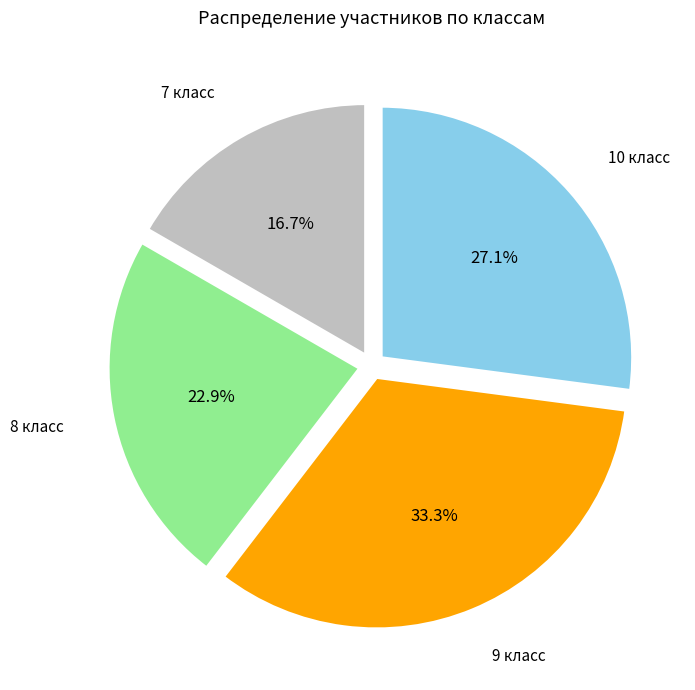

Does any single category account for the majority?

No